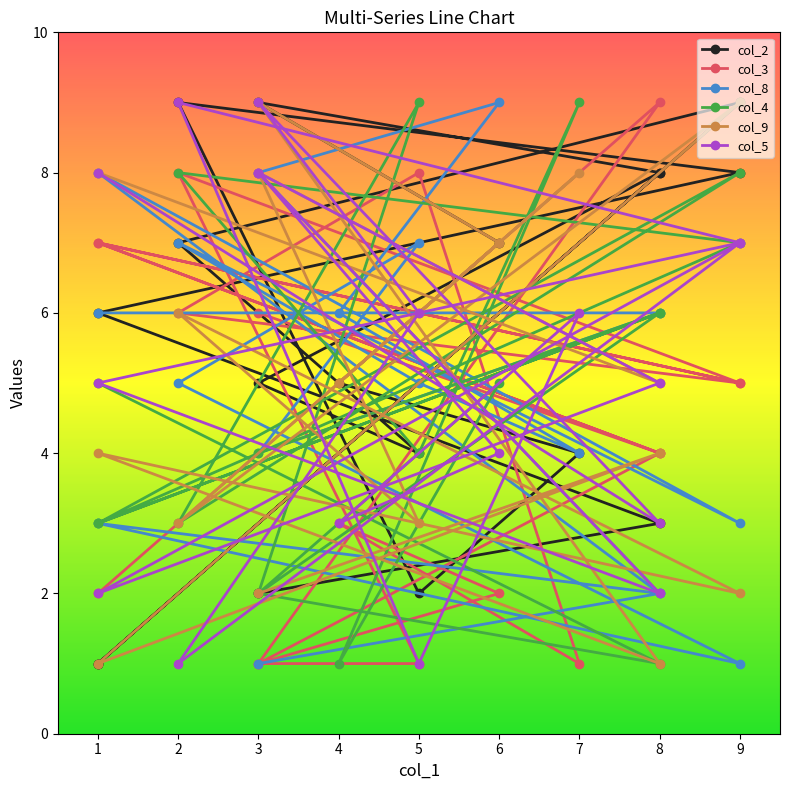

What is the value of the col_4 point at the 3rd from the left?

2